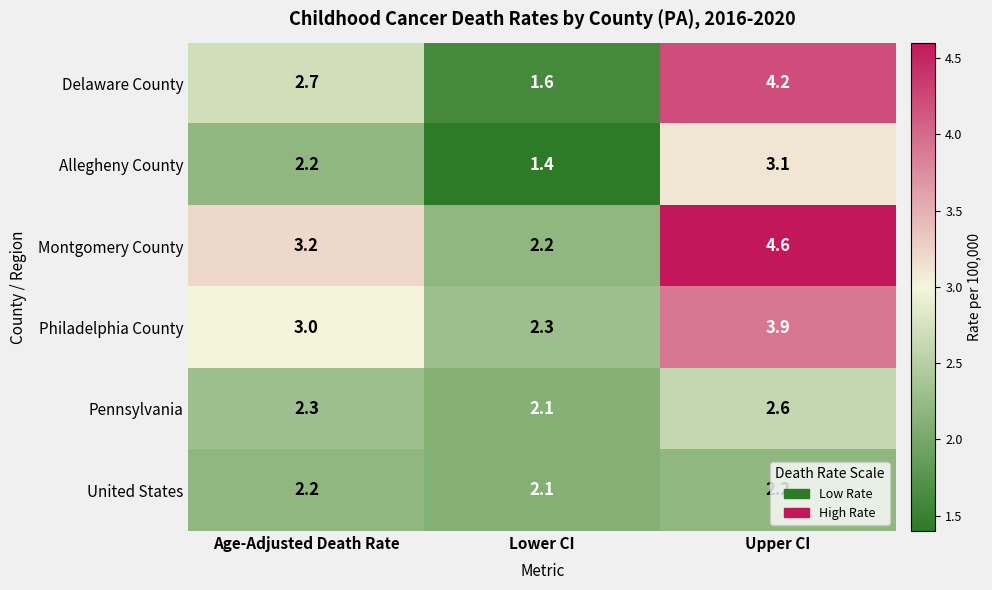

What is the maximum value shown in the chart?

4.6